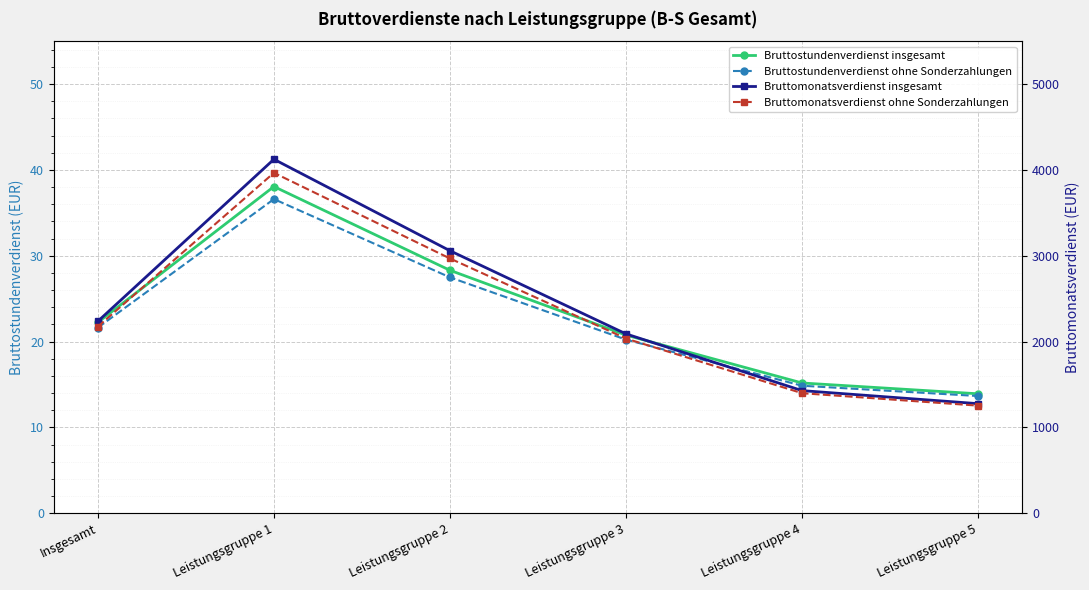

Which series has the largest total across all categories?

Bruttomonatsverdienst insgesamt